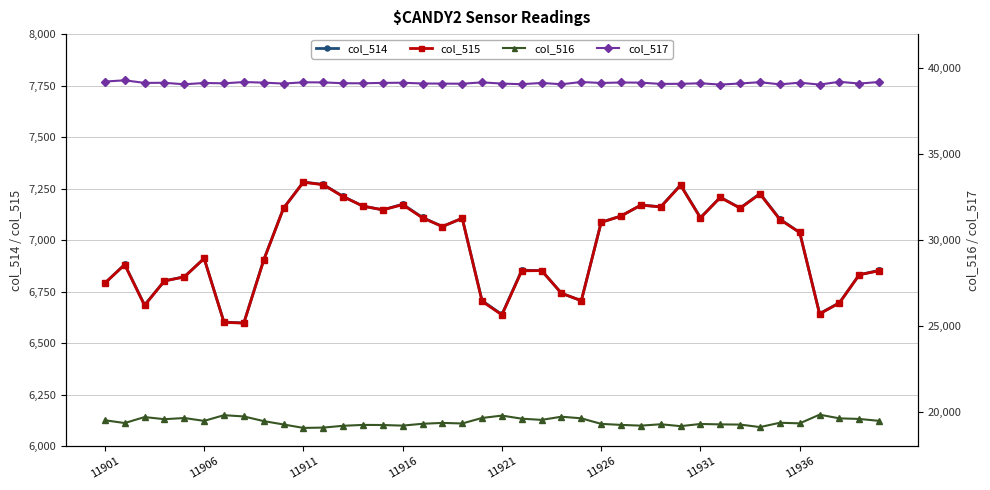

What is the total value across all series at 17?

72601